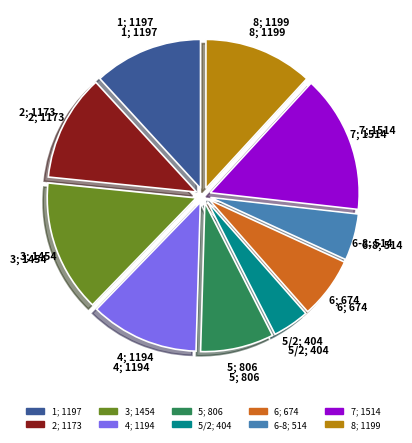

Is there any slice that represents more than half of the pie?

No